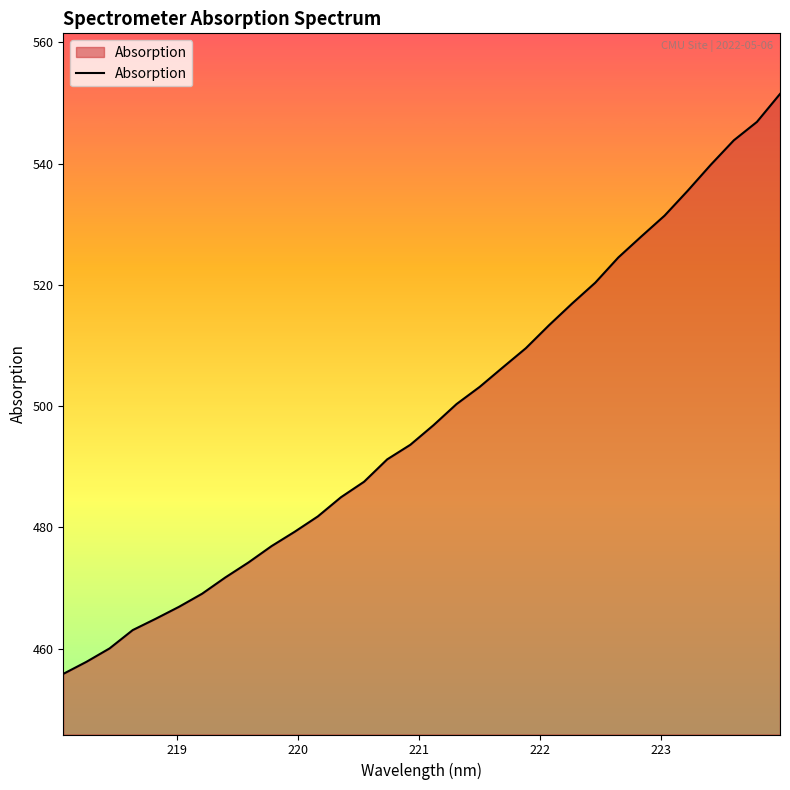

What is the greatest value displayed?

551.5